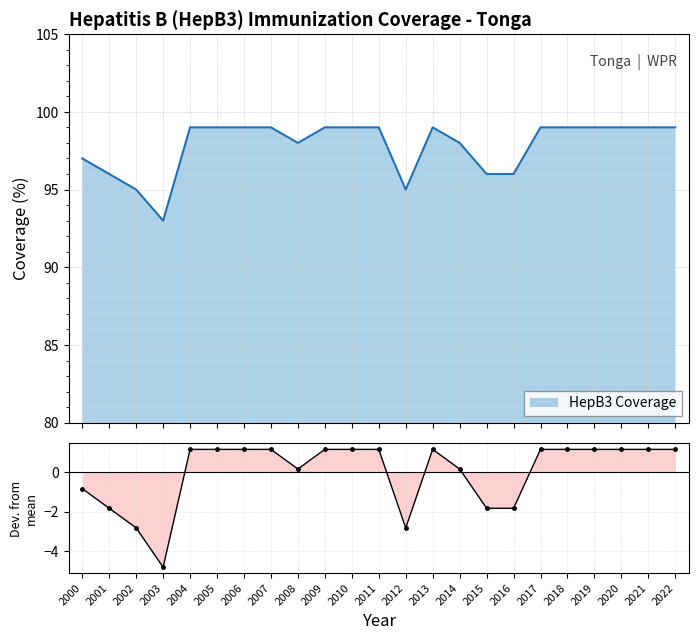

How many lines are shown in the chart?

1